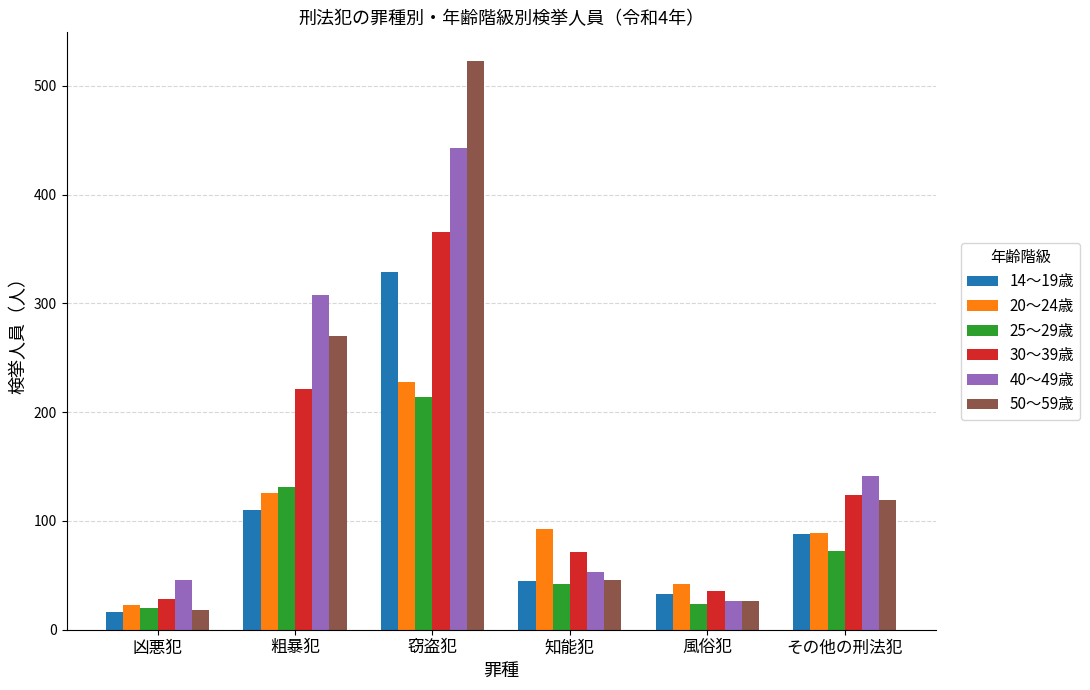

What is the sum of all 14～19歳 values?

621